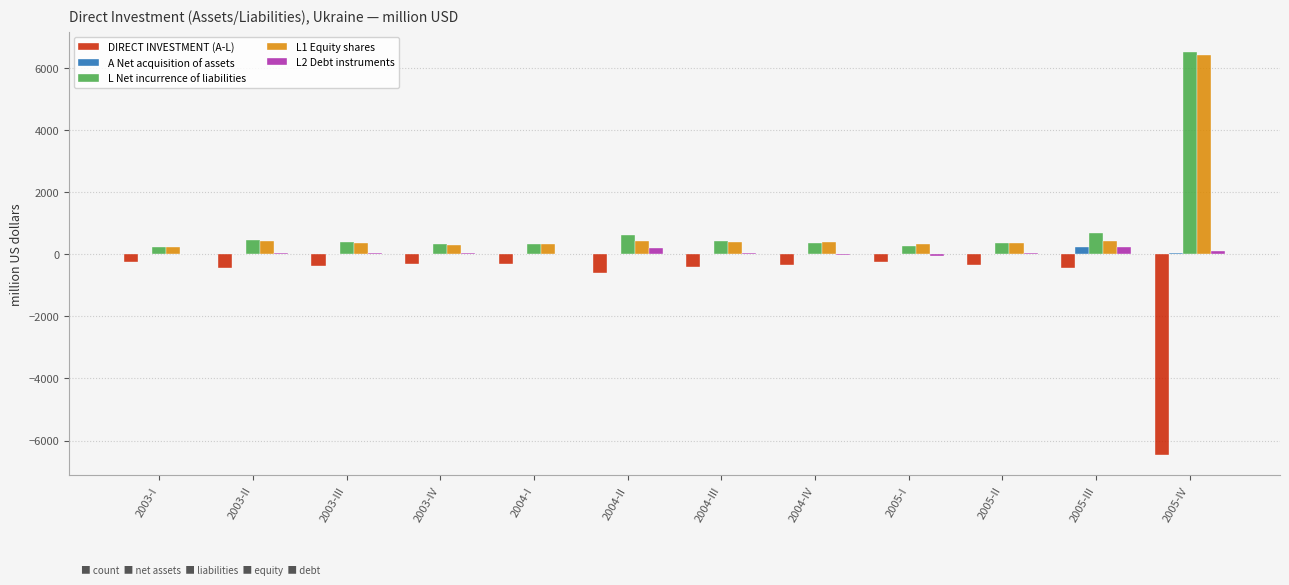

What is the greatest value displayed?

6502